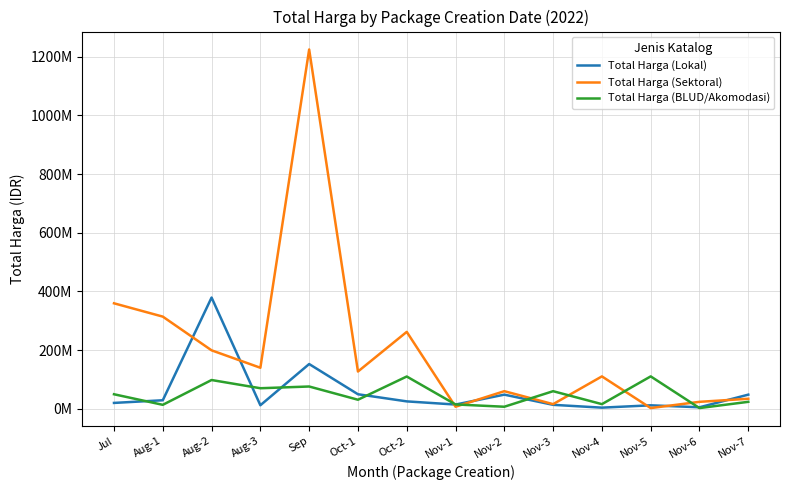

What are all the series names shown in the legend?

Total Harga (Lokal), Total Harga (Sektoral), Total Harga (BLUD/Akomodasi)